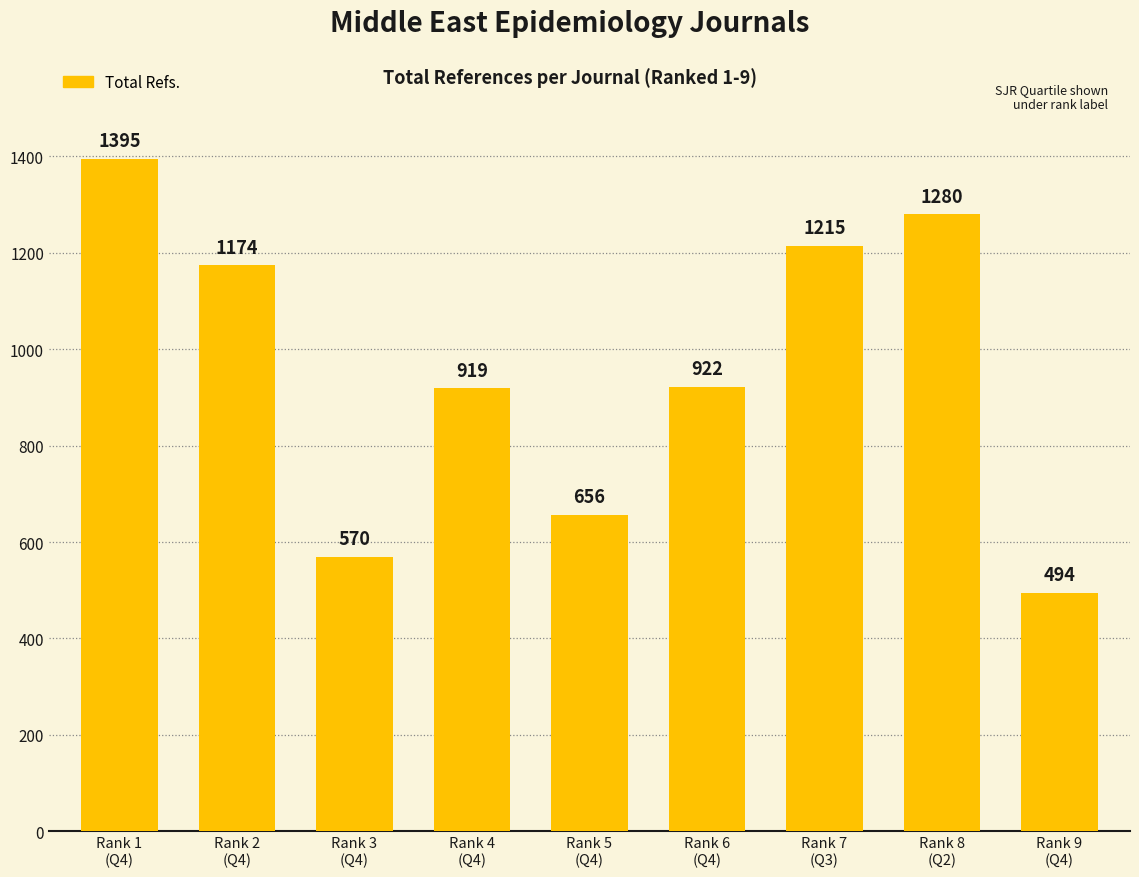

Read the value at Rank 5
(Q4), to the nearest 10.

660